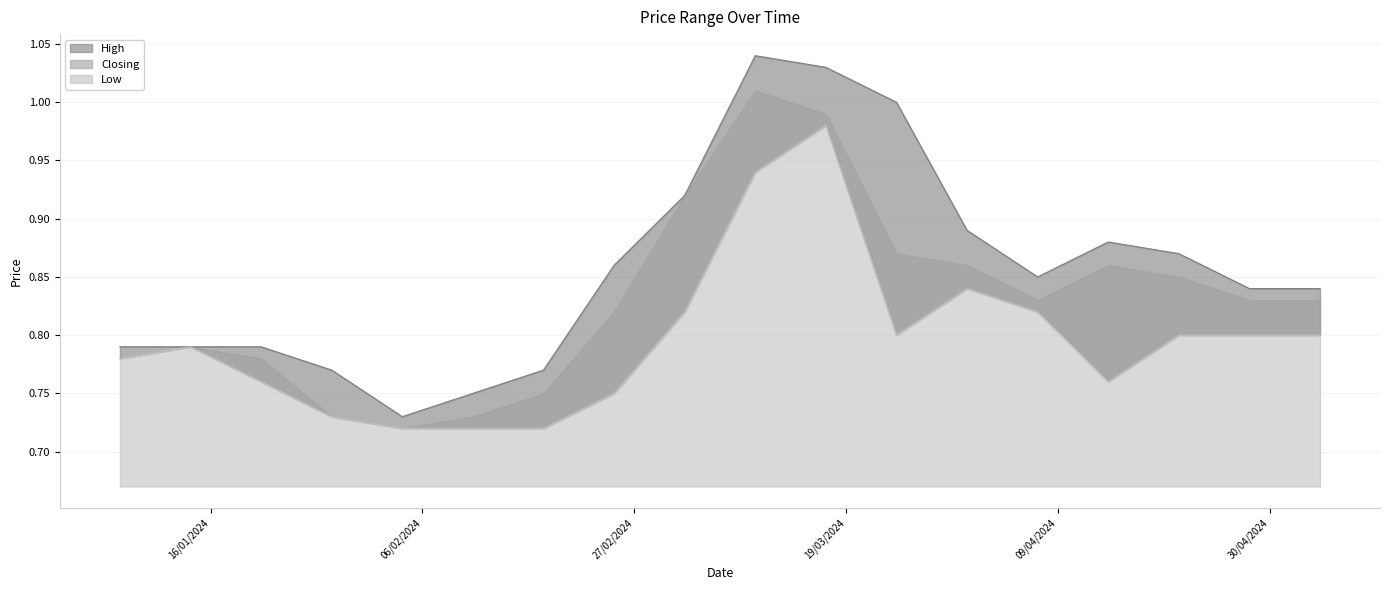

True or false: High and Low intersect in this chart.

False